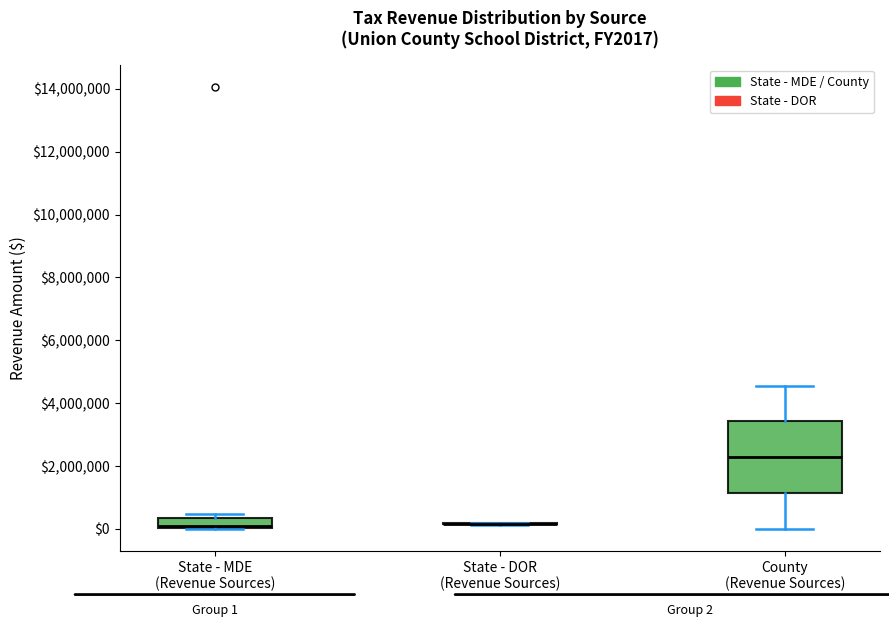

Comparing the boxes themselves (not the whiskers), which one is the tallest?

County (Revenue Sources)